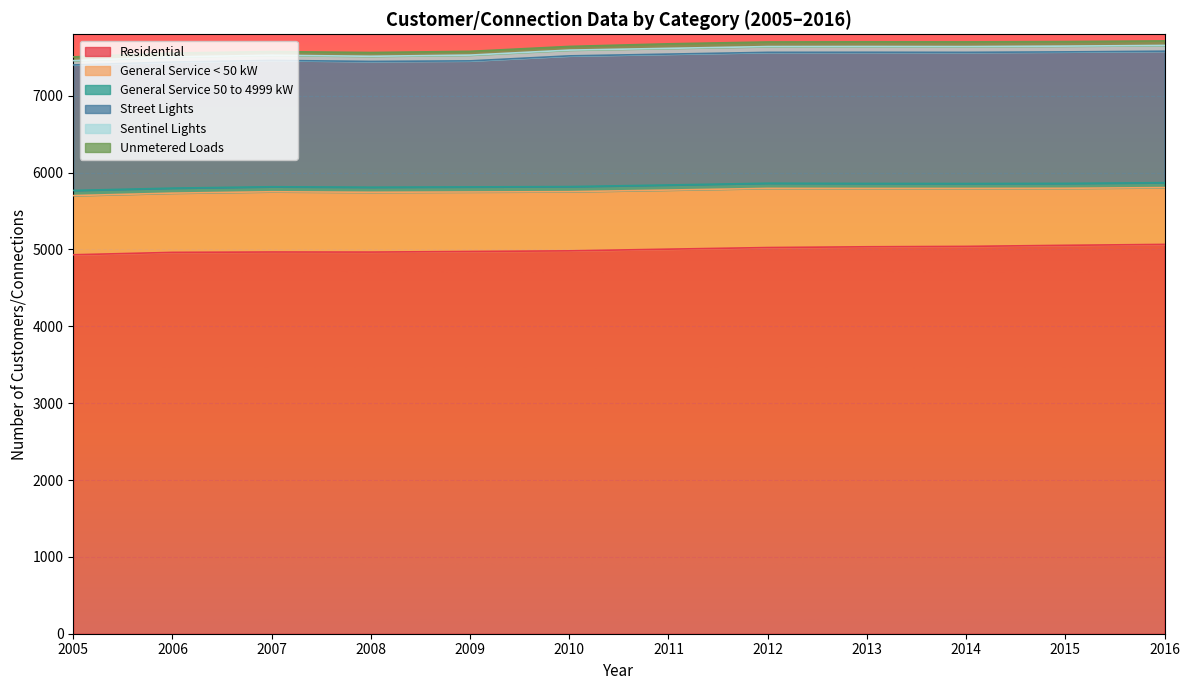

What is the difference between the Unmetered Loads values at 2010 and 2011?

11